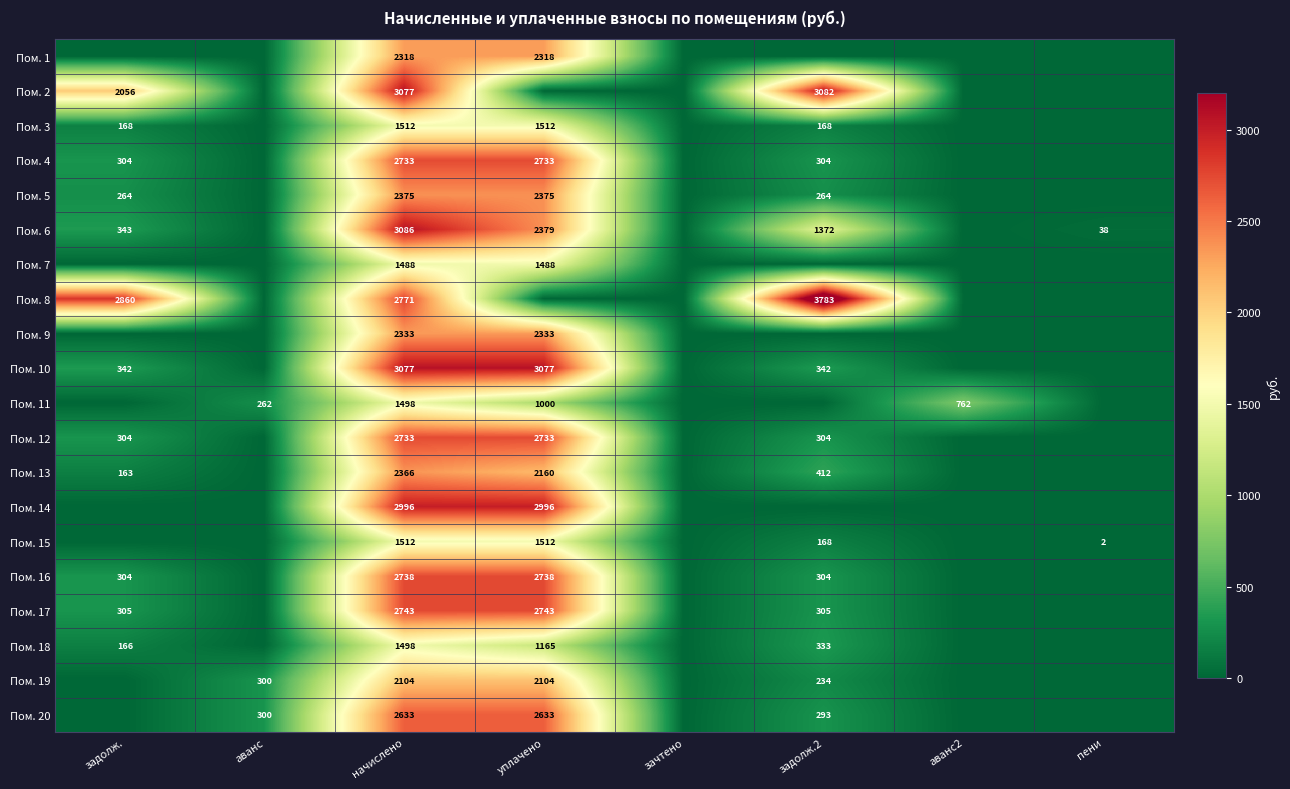

Is the value of Пом. 3 at задолж. greater than the value of Пом. 16 at уплачено?

No